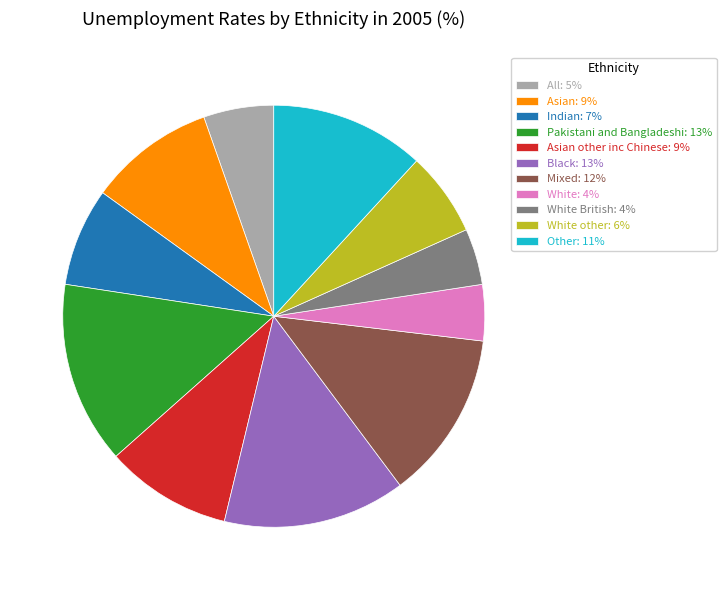

Do All: 5% and Mixed: 12% together represent more than half of the pie?

No